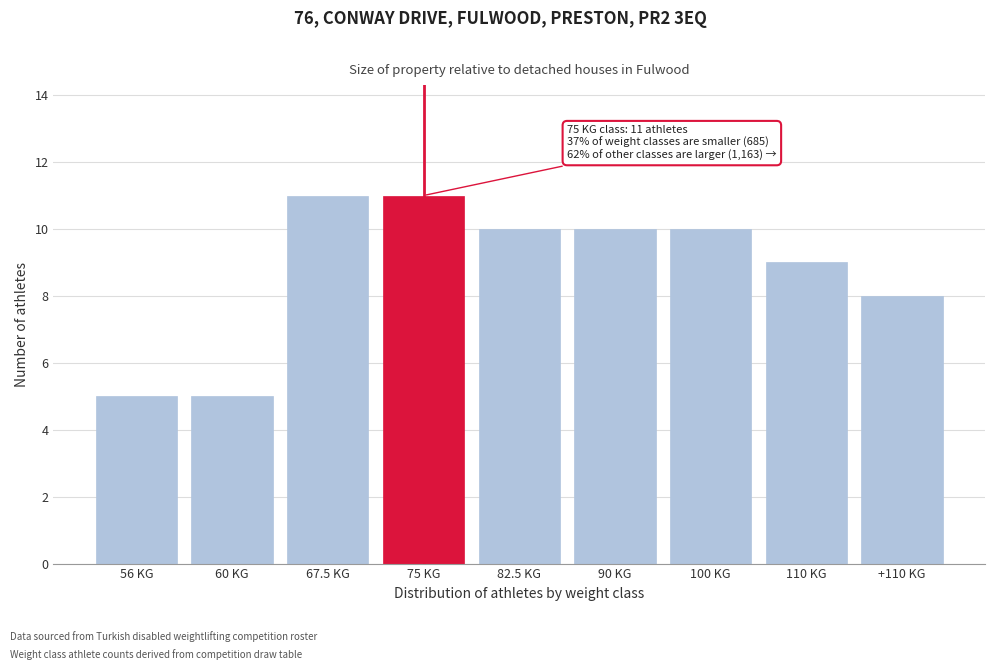

Reading left to right, extract all data points from this chart.

56 KG=5	60 KG=5	67.5 KG=11	75 KG=11	82.5 KG=10	90 KG=10	100 KG=10	110 KG=9	+110 KG=8